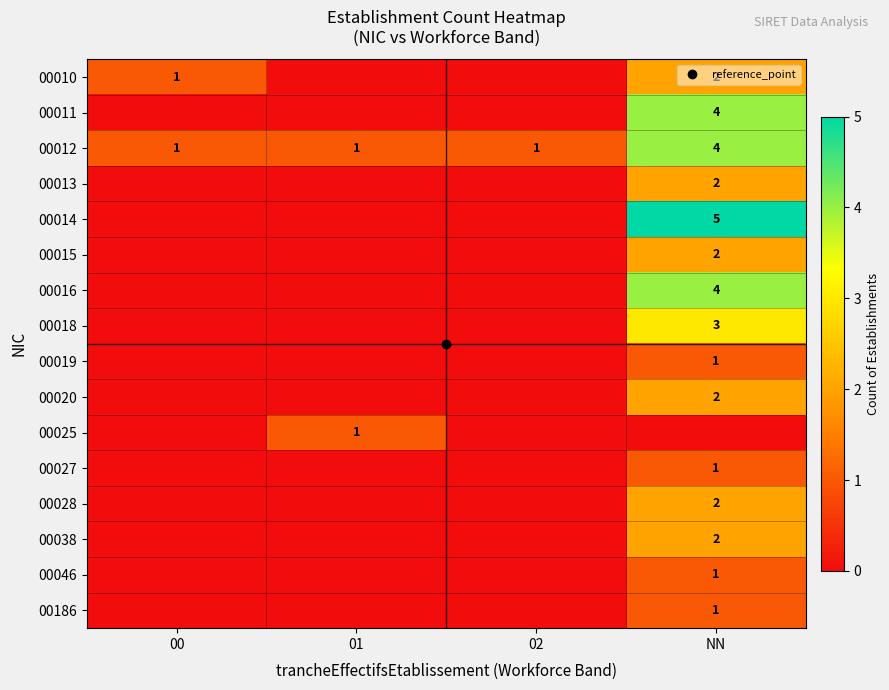

The value of 00015 at 02 is -1. True or false?

False